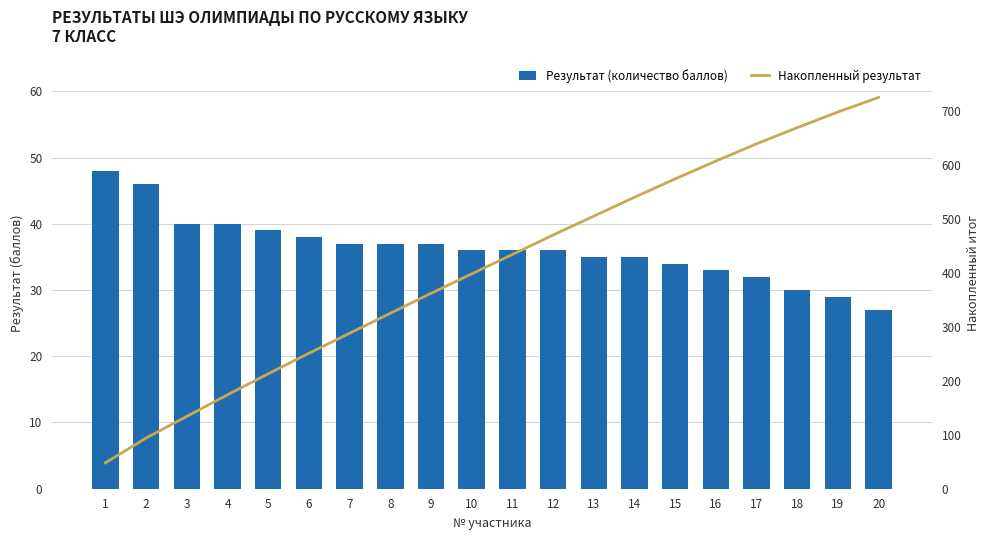

List the series in order of their peak value, lowest first.

Результат (количество баллов), Накопленный результат